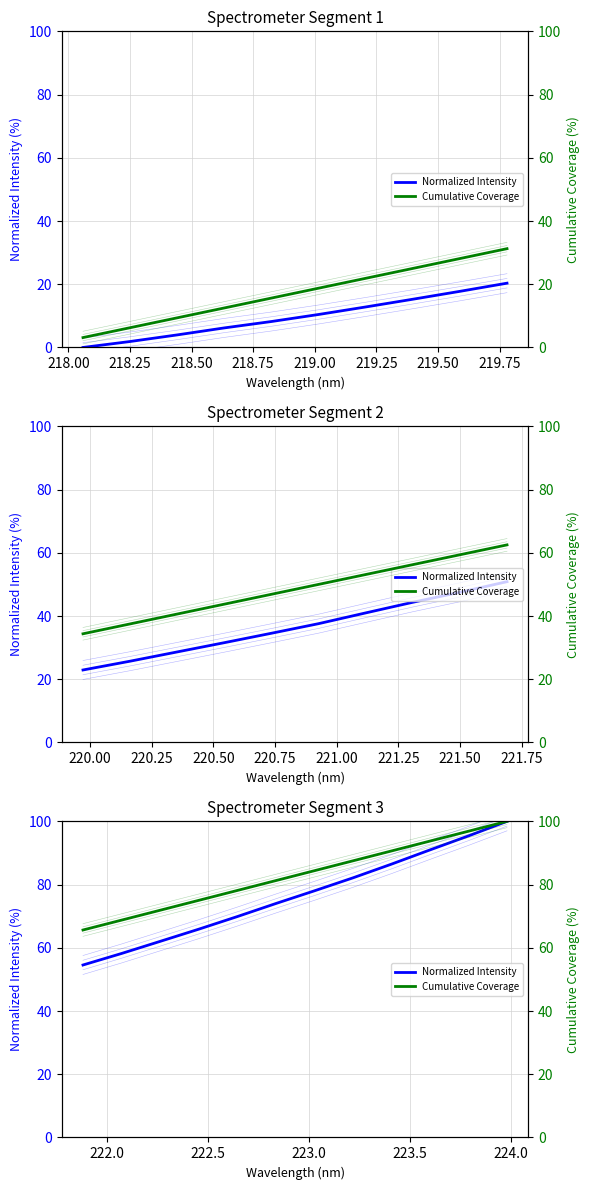

Does the chart have visible grid lines?

Yes